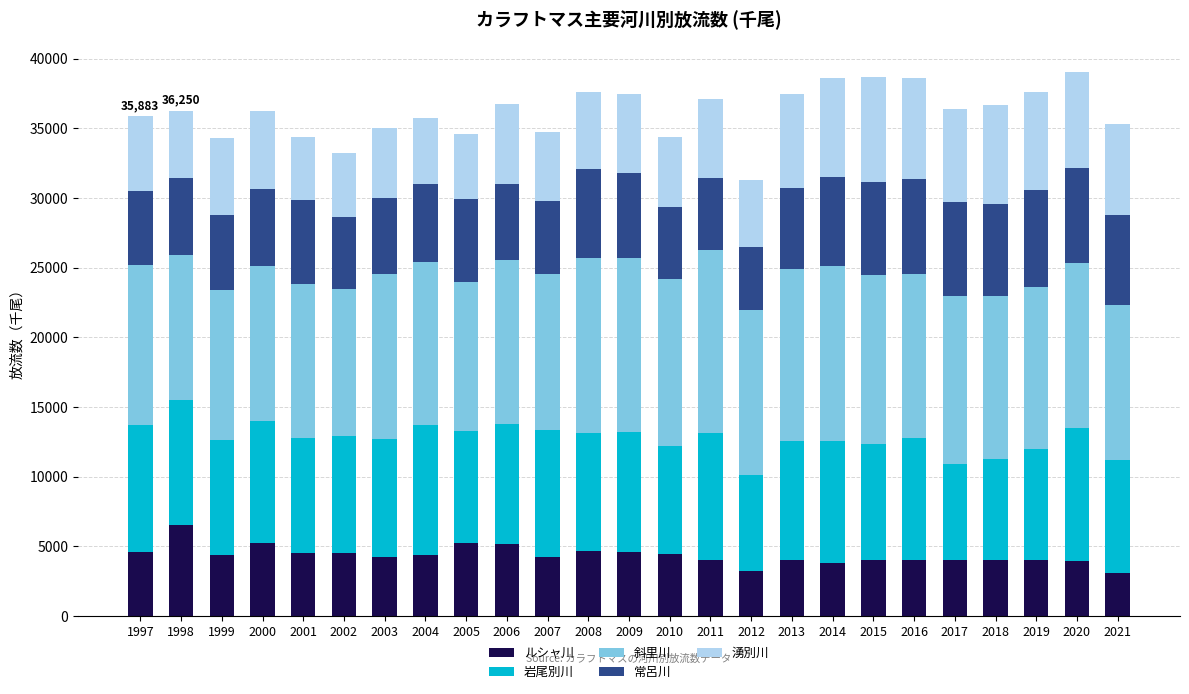

Are the bars grouped side by side (vs. stacked)?

No